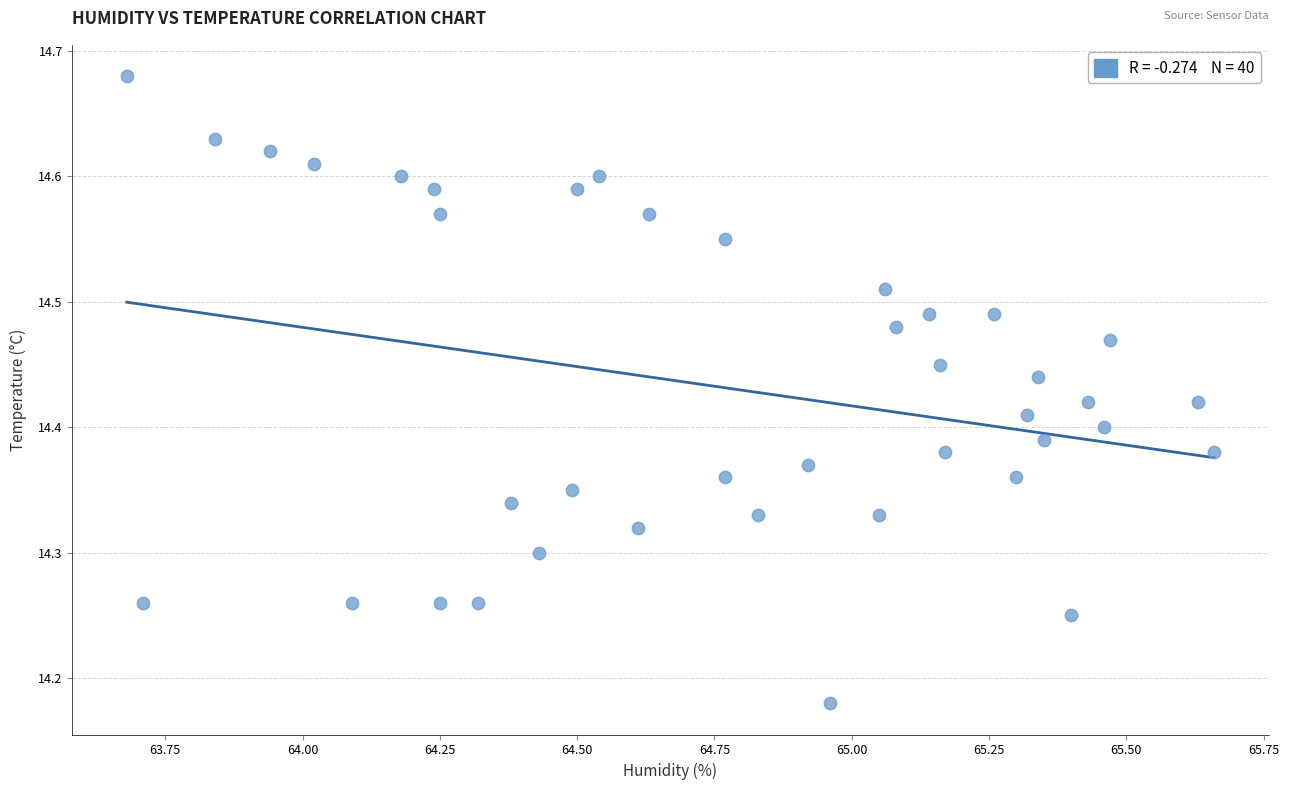

What is the range of Y values (max minus min)?

0.5